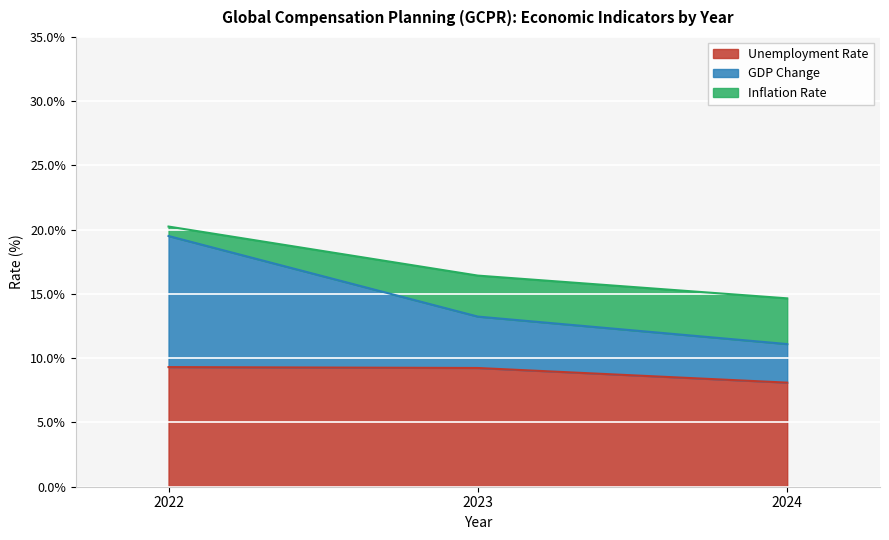

Is it true that Inflation Rate equals 0.2 at 2023?

False